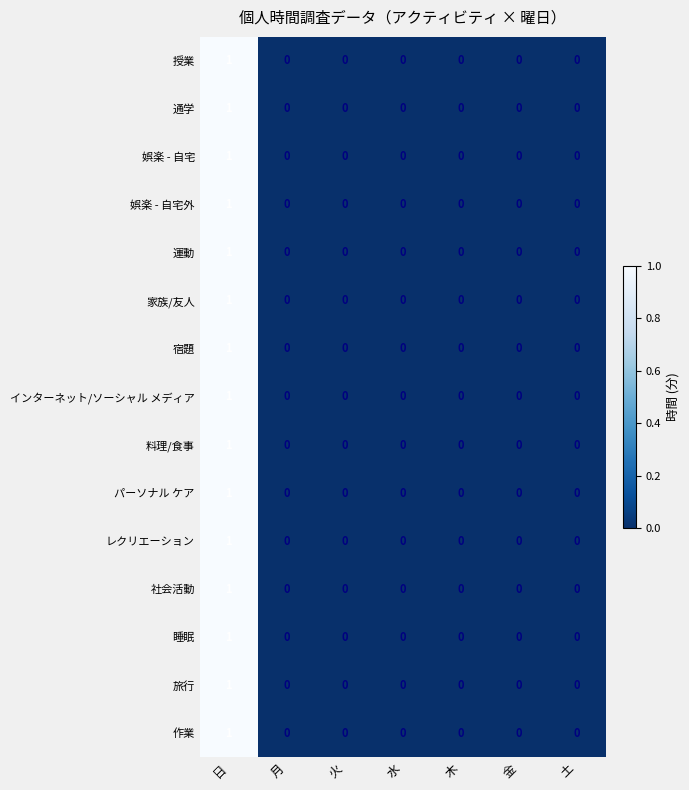

At which category is the sum across all series the highest?

日